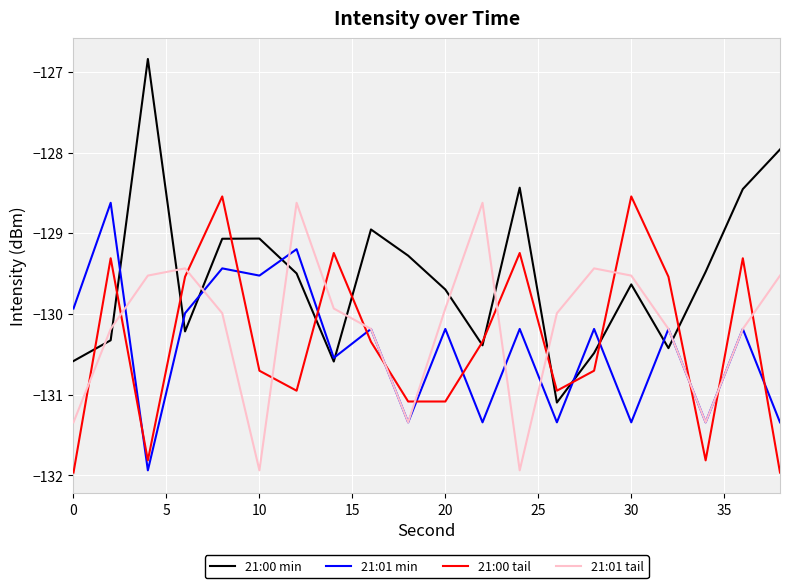

Which series has the widest spread of values?

21:00 min